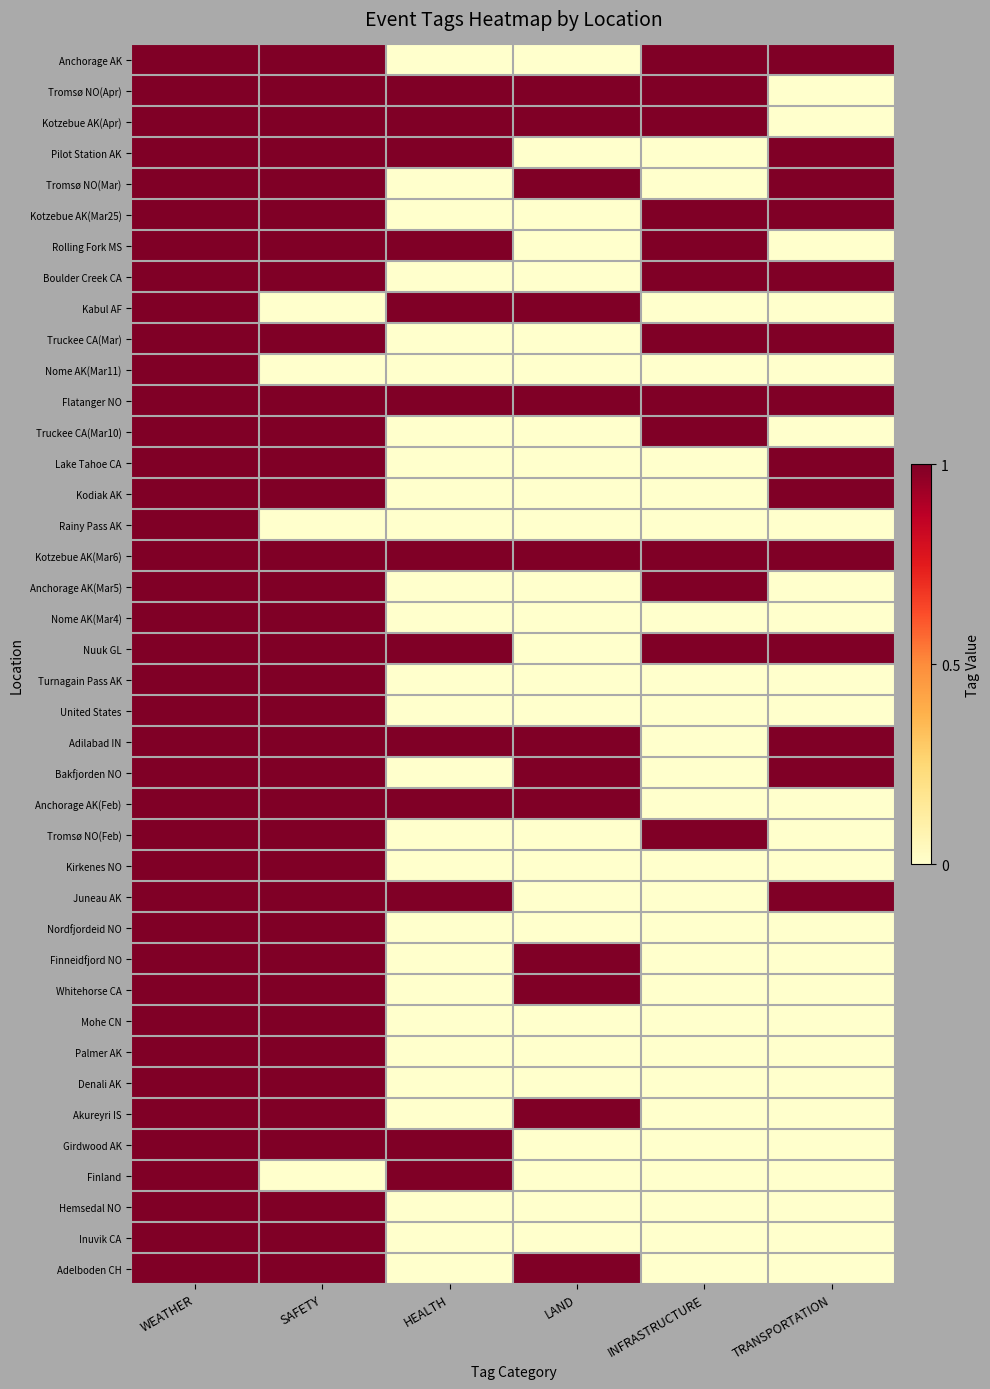

What is the total value across all series at TRANSPORTATION?

14